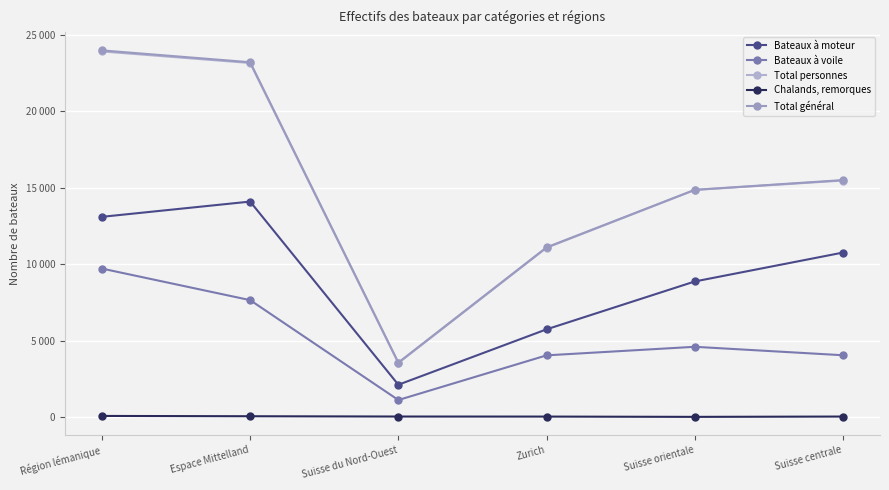

At which category does Chalands, remorques reach its first local valley?

Suisse orientale